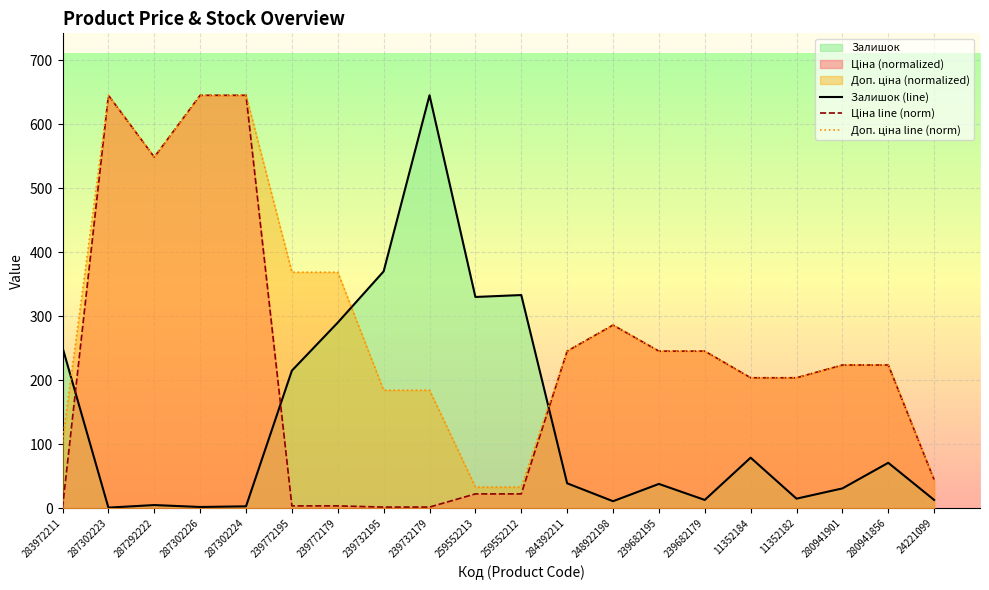

At which label does Доп. ціна line (norm) first exceed 245?

287302223